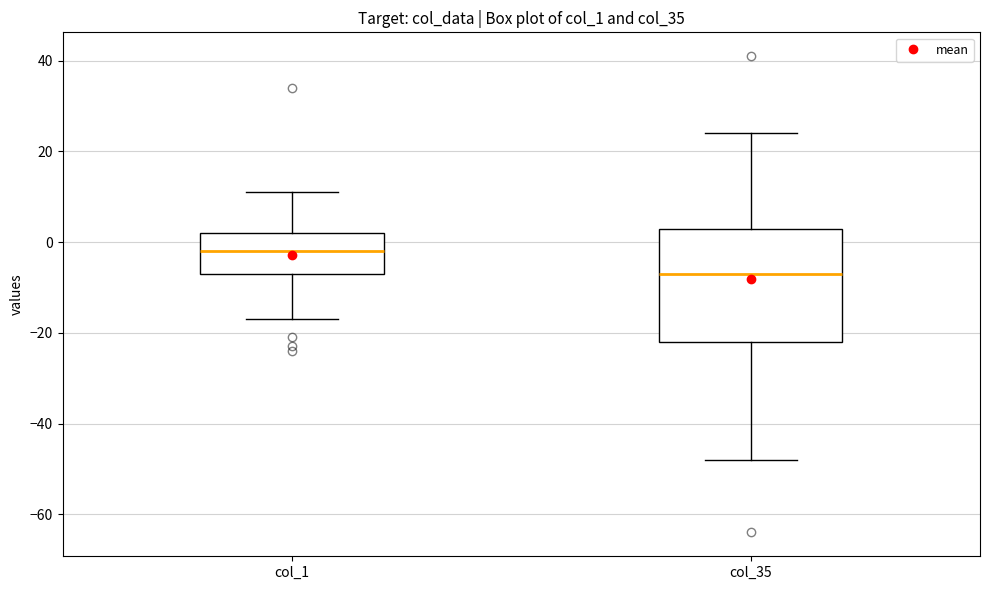

Where does the median line of the box for col_35 sit on the y-axis? The values are not printed on the chart, so give them approximately, as read against the axis.

-6